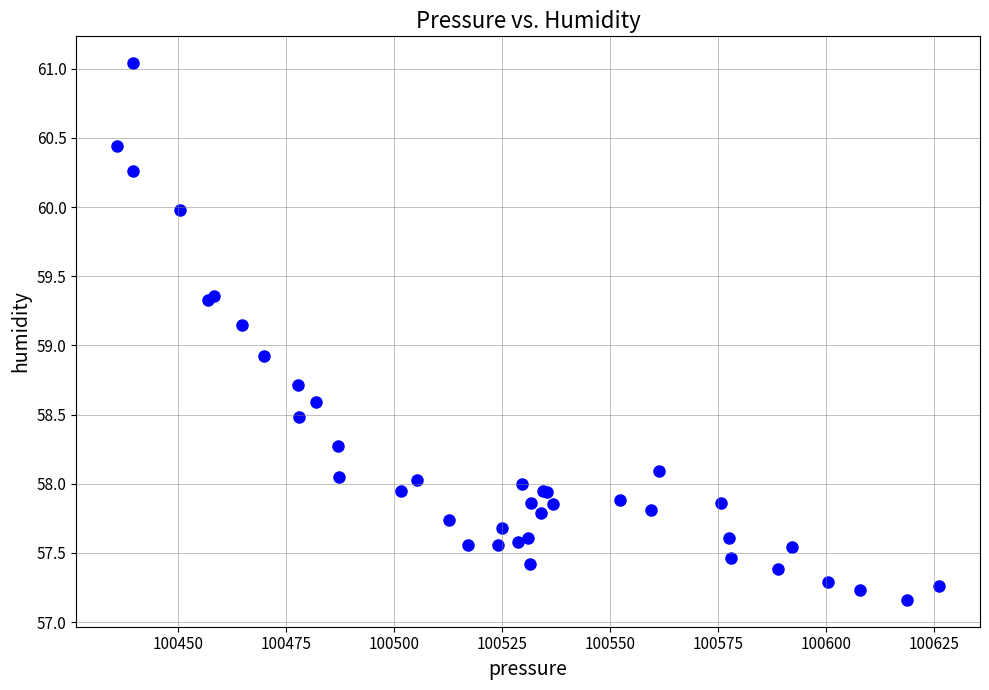

What Y value in the scatter plot is closest to 59?

58.9